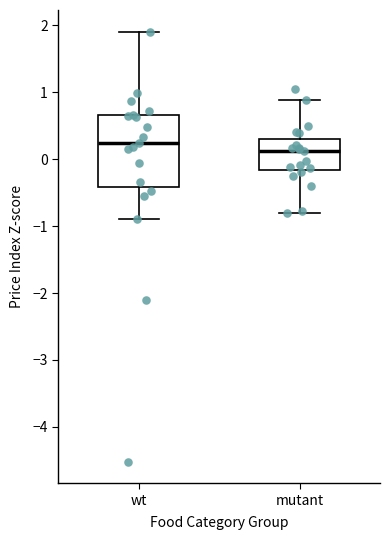

Which box's median line is the lowest?

mutant